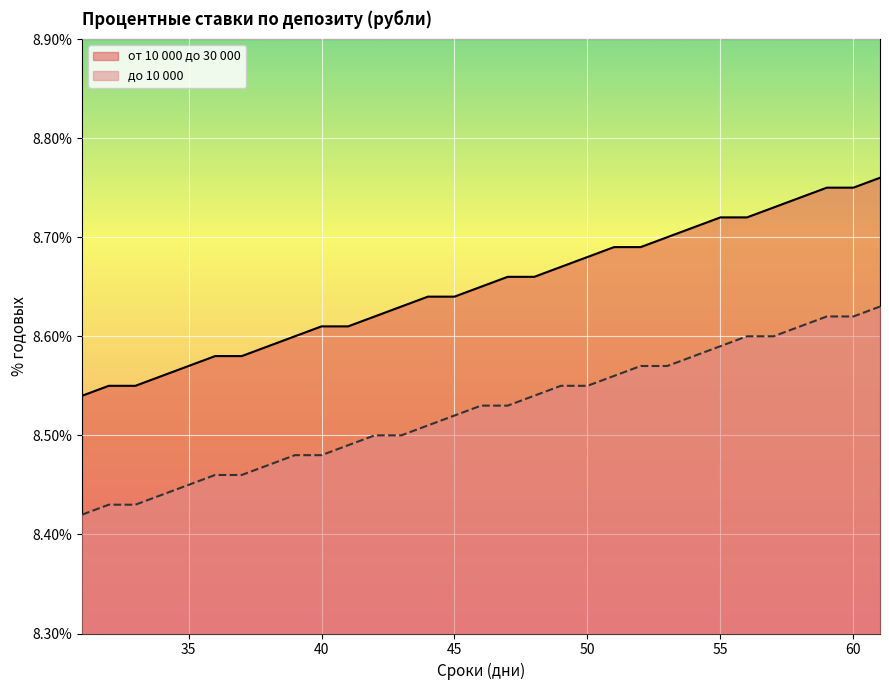

What is the difference between the second highest and second lowest values in the до 10 000 series?

0.2